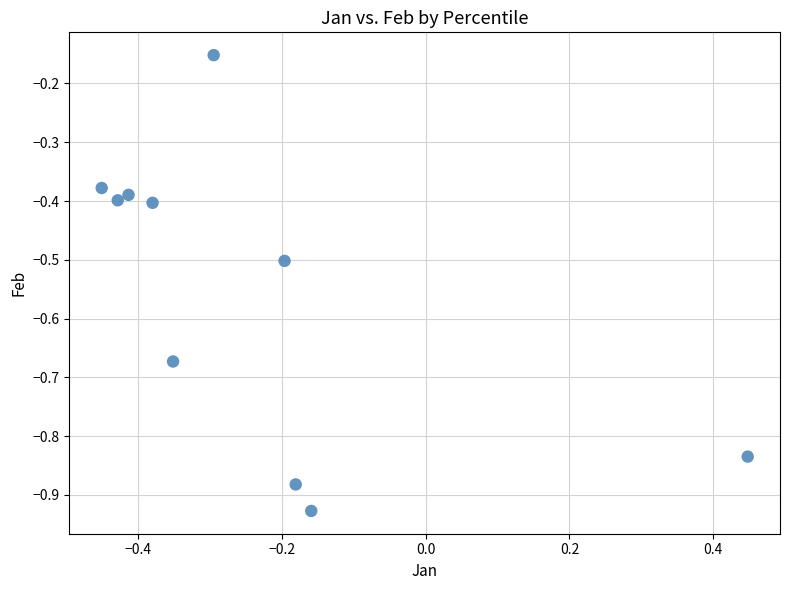

What is the range of X values (max minus min)?

0.9